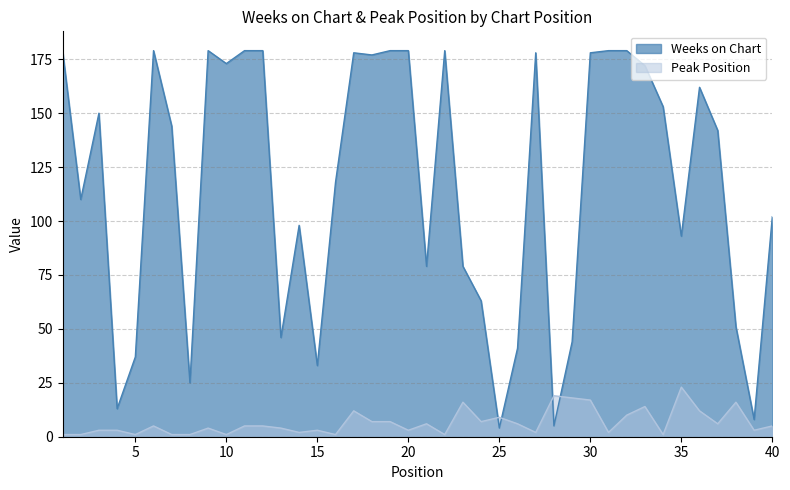

How many categories are shown in the chart?

40